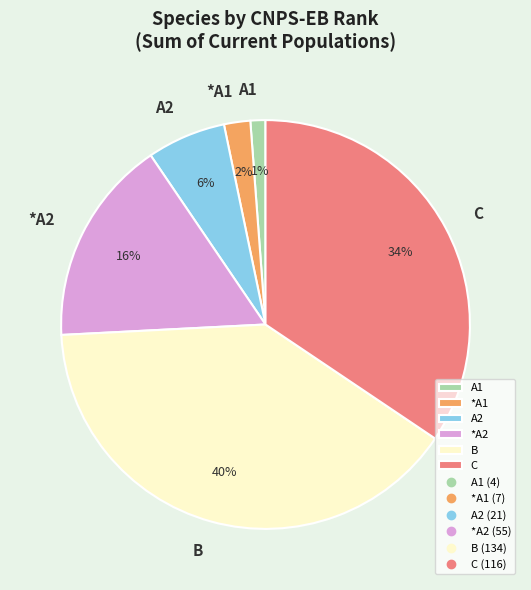

What percentage is the C slice, to the nearest percent?

34%